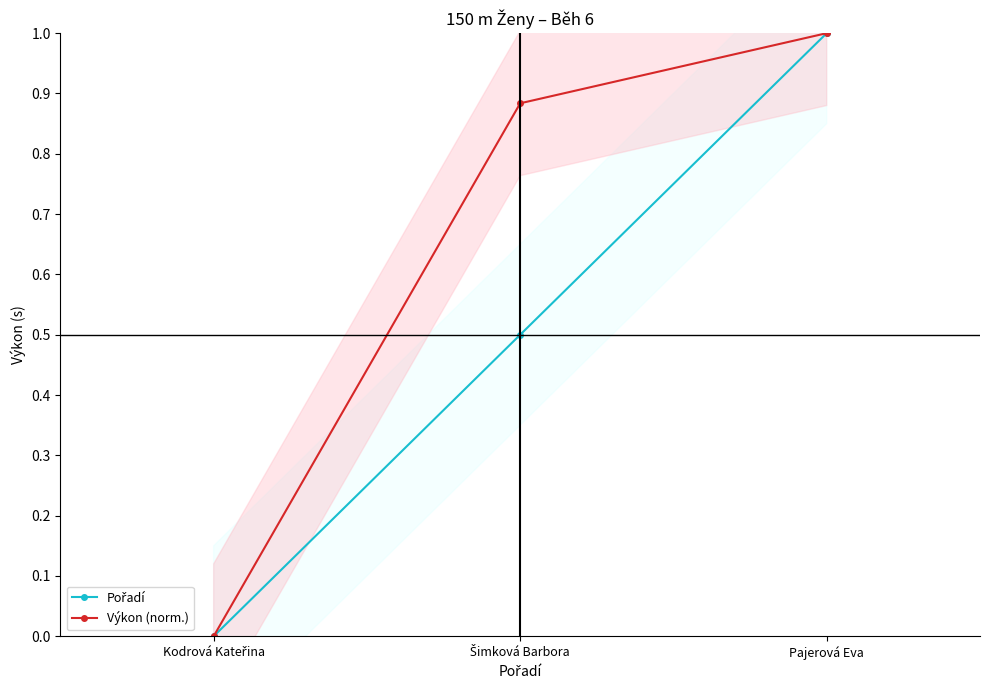

Between Kodrová Kateřina and Pajerová Eva, which is larger?

Pajerová Eva